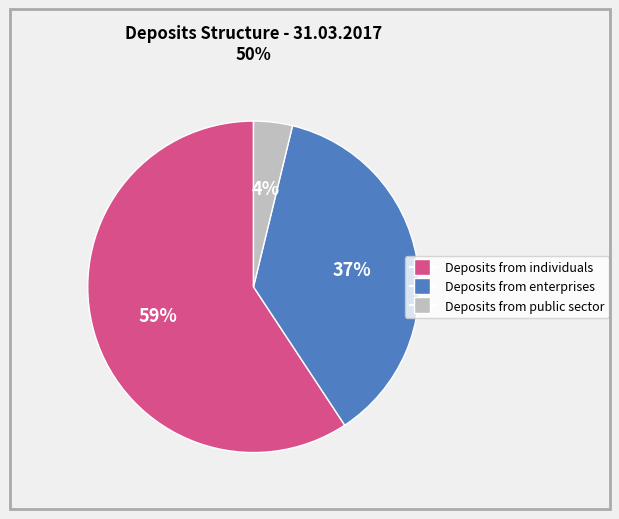

Which category accounts for the majority?

Deposits from individuals